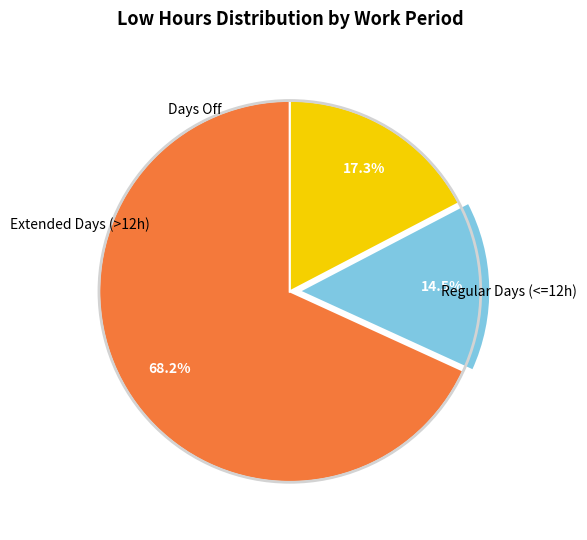

How many segments does this pie chart have?

3